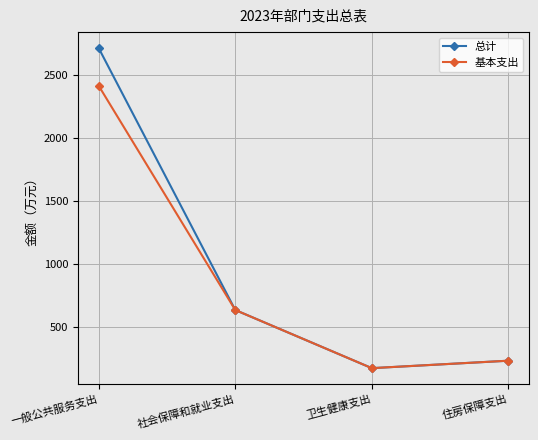

Reading left to right, what are all the values shown in this chart?

总计: 一般公共服务支出=2710.3	社会保障和就业支出=638.1	卫生健康支出=178.0	住房保障支出=237.1
基本支出: 一般公共服务支出=2412.2	社会保障和就业支出=638.1	卫生健康支出=178.0	住房保障支出=237.1